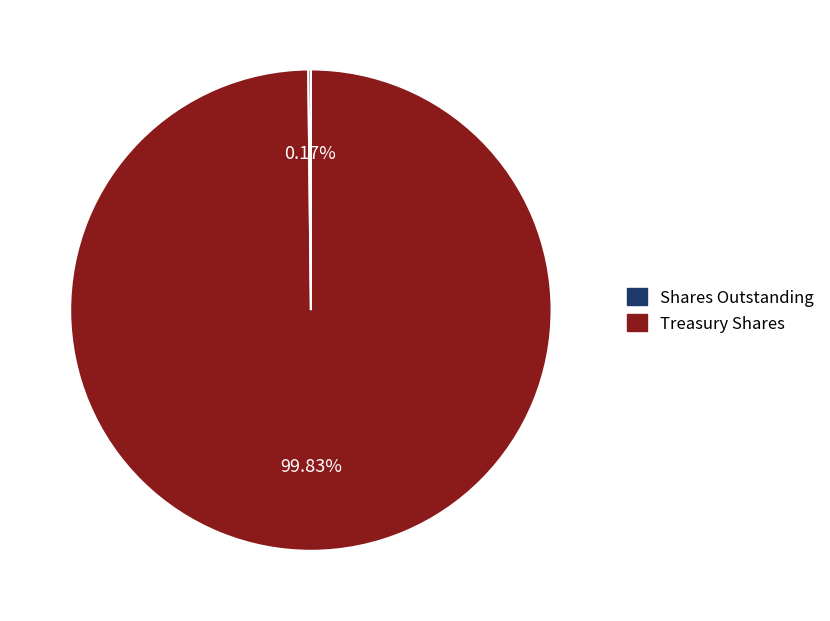

Is there any slice that represents more than half of the pie?

Yes